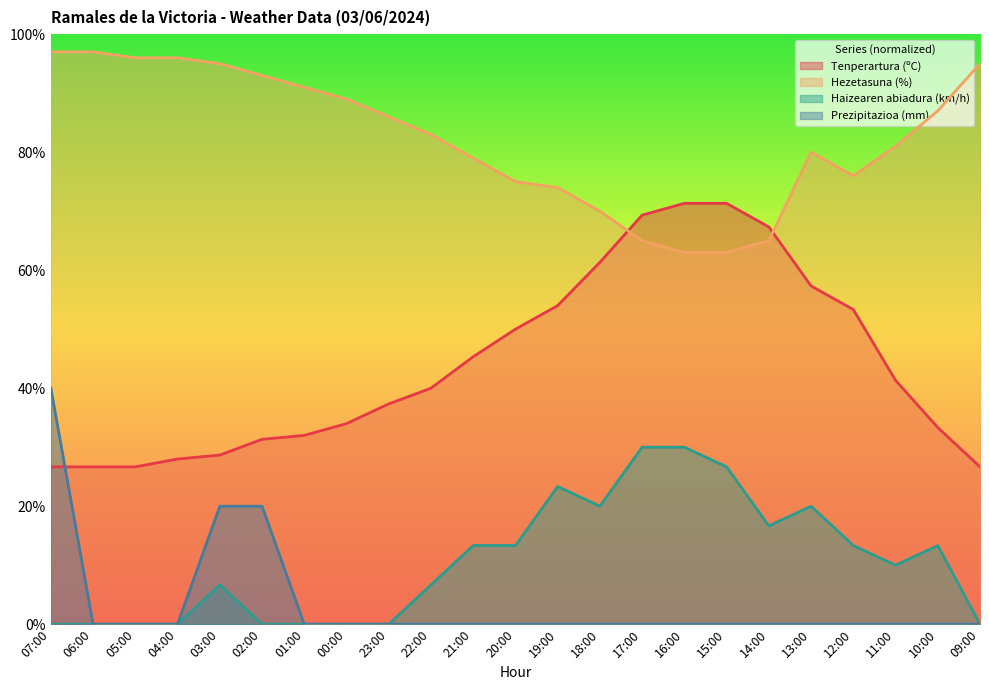

True or false: Prezipitazioa (mm) has more than 1 interior local peaks.

False